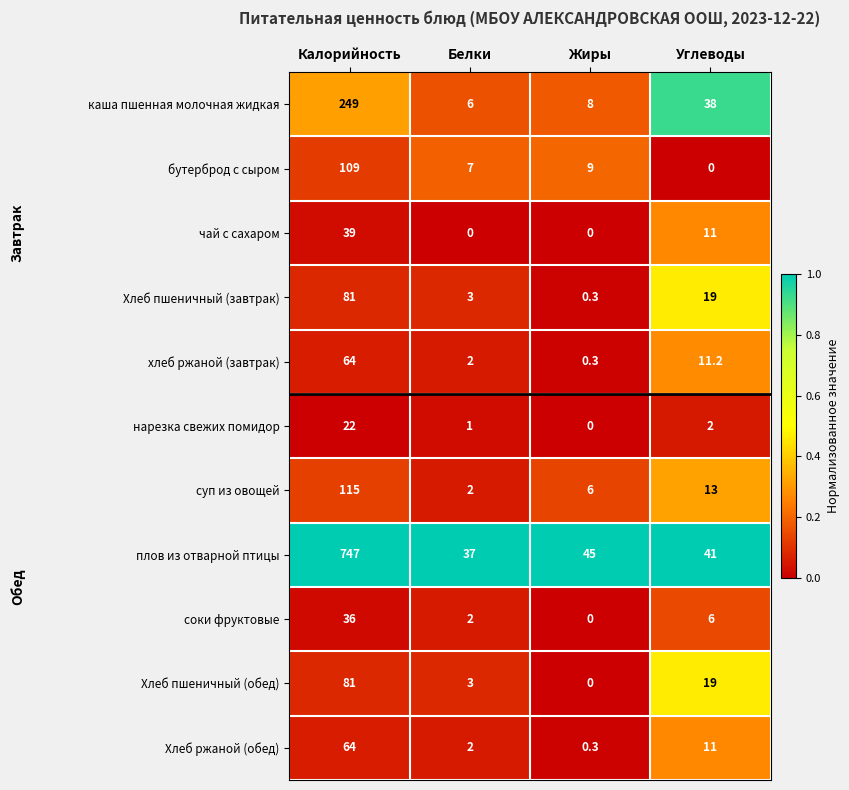

The каша пшенная молочная жидкая series shows 249.0 at Калорийность. True or false?

True